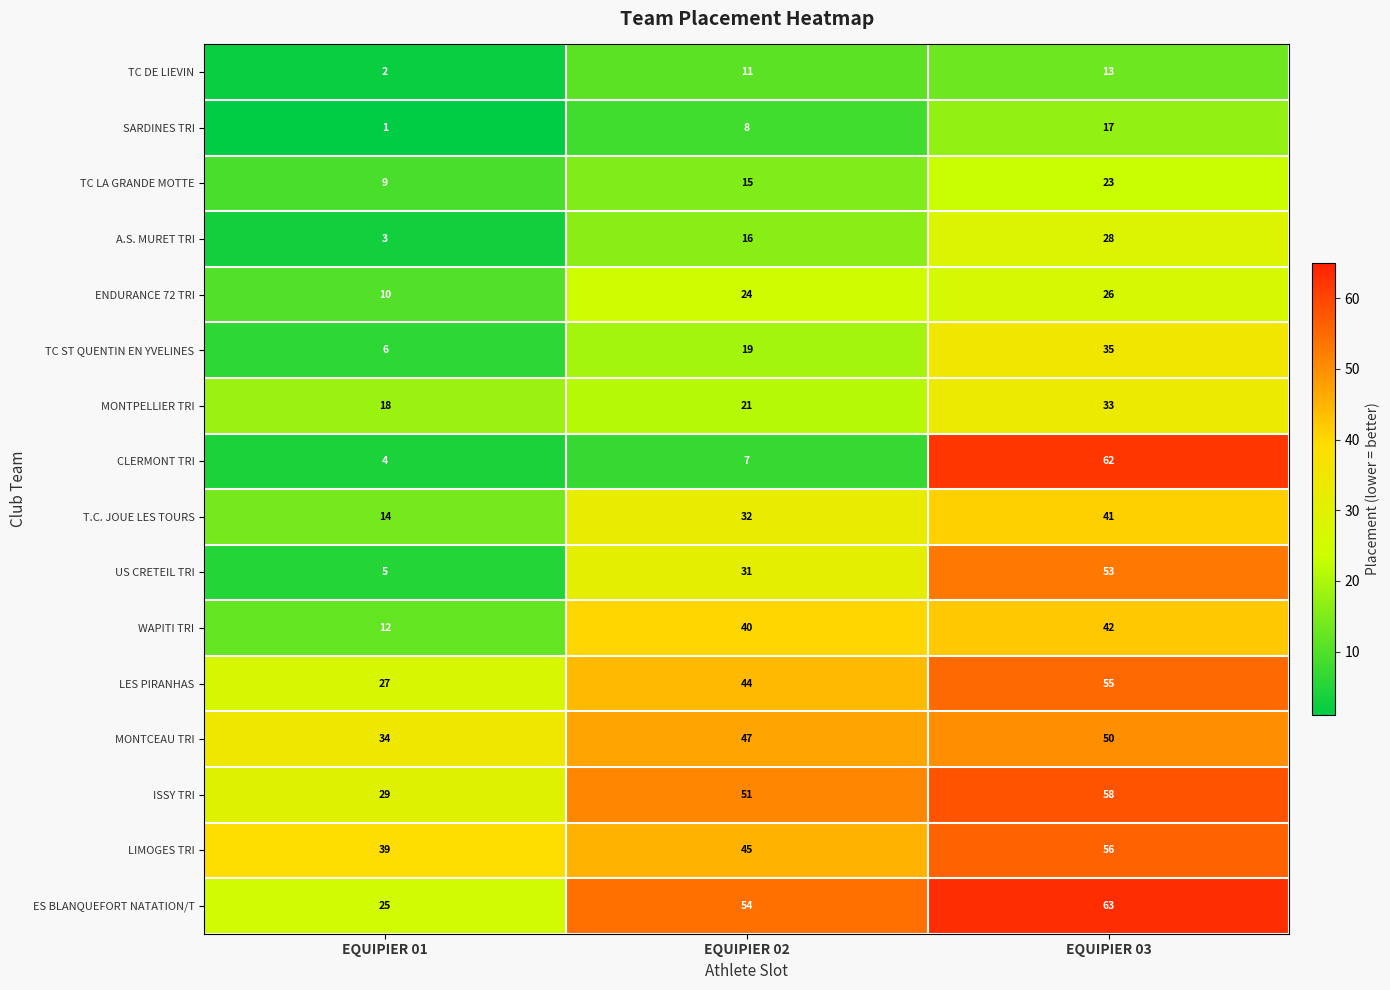

Rank the series by their maximum value, from highest to lowest.

ES BLANQUEFORT NATATION/T, CLERMONT TRI, ISSY TRI, LIMOGES TRI, LES PIRANHAS, US CRETEIL TRI, MONTCEAU TRI, WAPITI TRI, T.C. JOUE LES TOURS, TC ST QUENTIN EN YVELINES, MONTPELLIER TRI, A.S. MURET TRI, ENDURANCE 72 TRI, TC LA GRANDE MOTTE, SARDINES TRI, TC DE LIEVIN